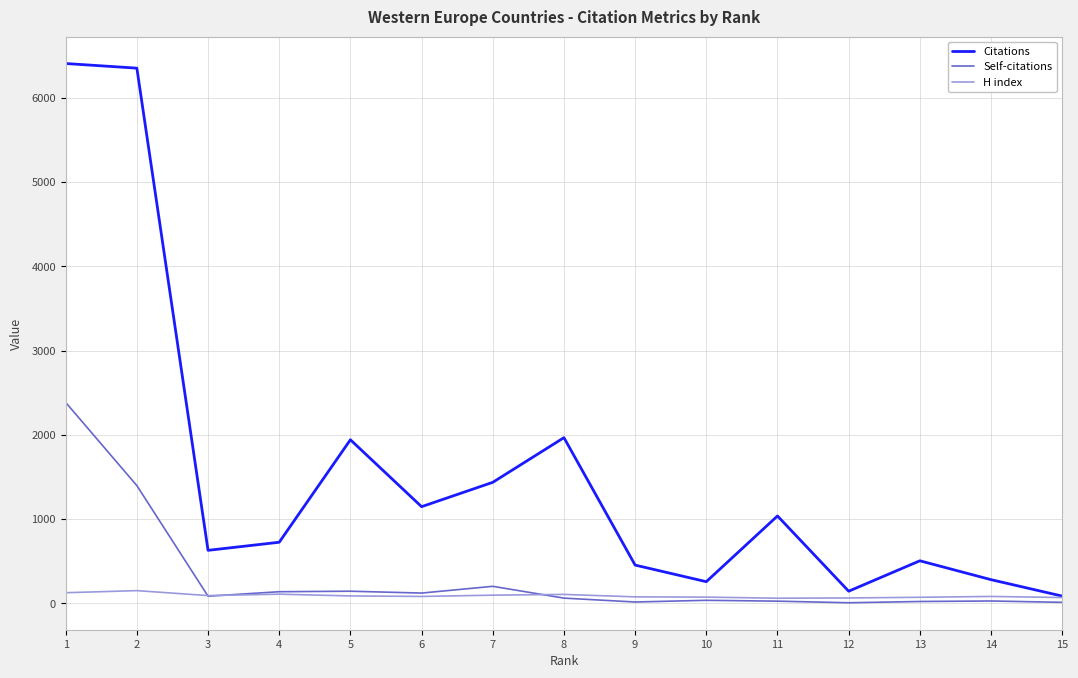

Which series changed the most between 1 and 7?

Citations